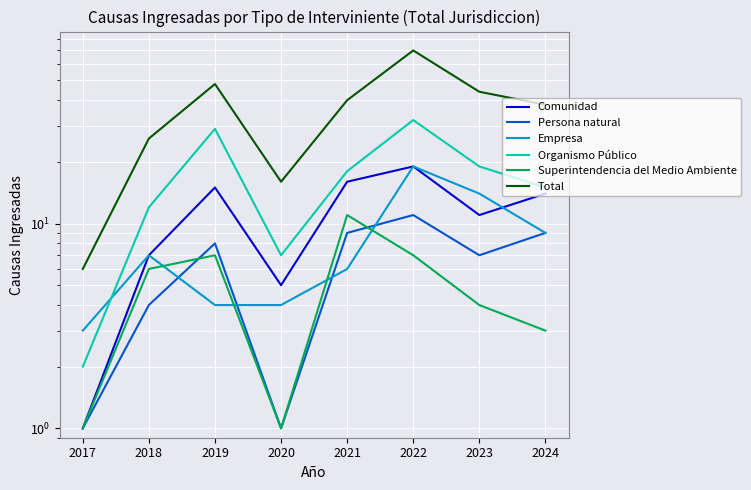

How many data points in Comunidad are less than 14?

4